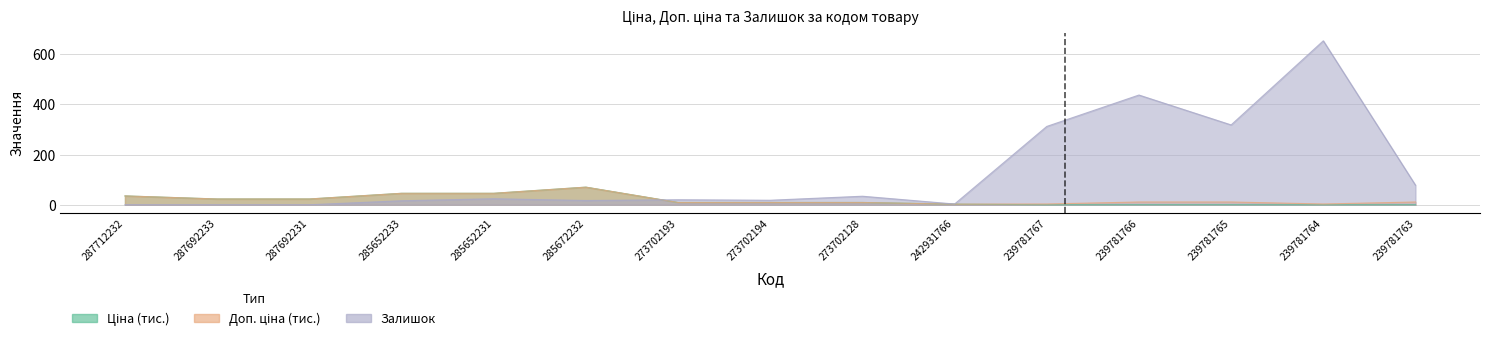

What is the difference between the highest and lowest values at 287692233?

23.0